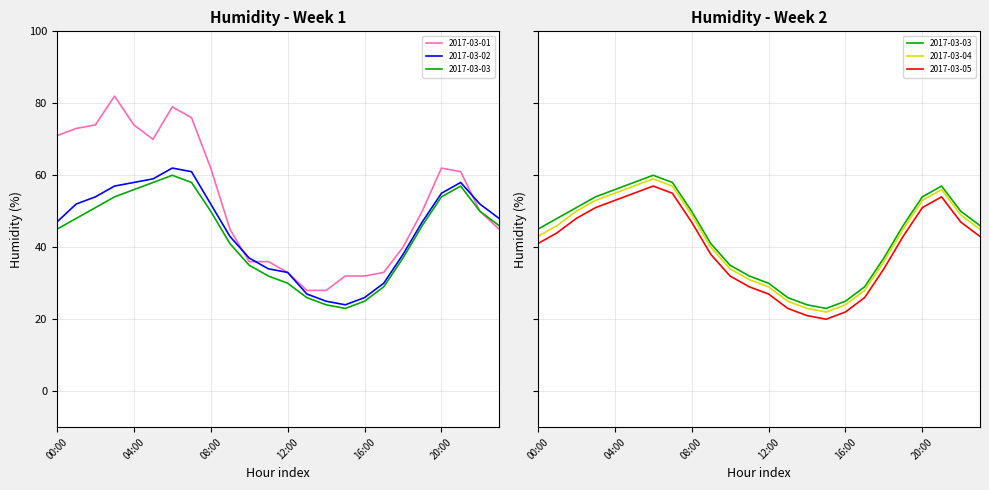

Is it true that 2017-03-04 equals 19 at 07:00?

False